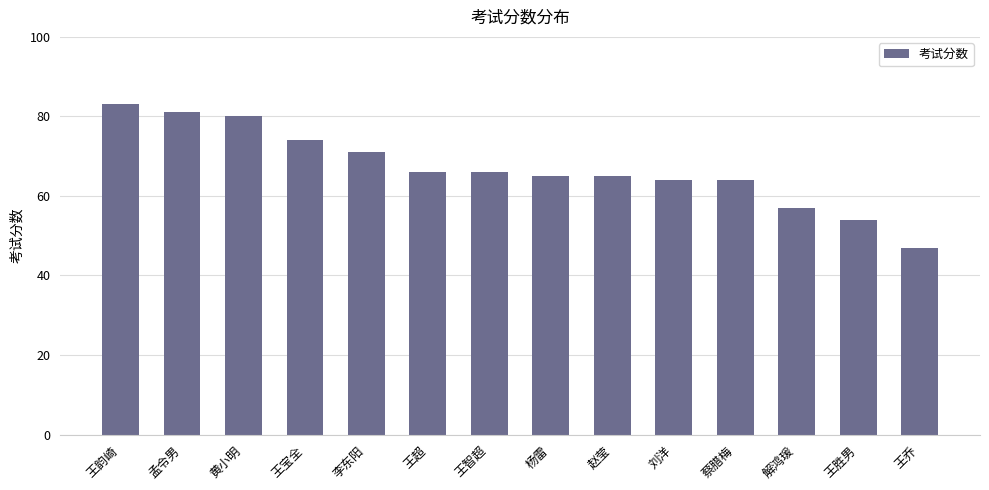

Does the chart contain any negative values?

No